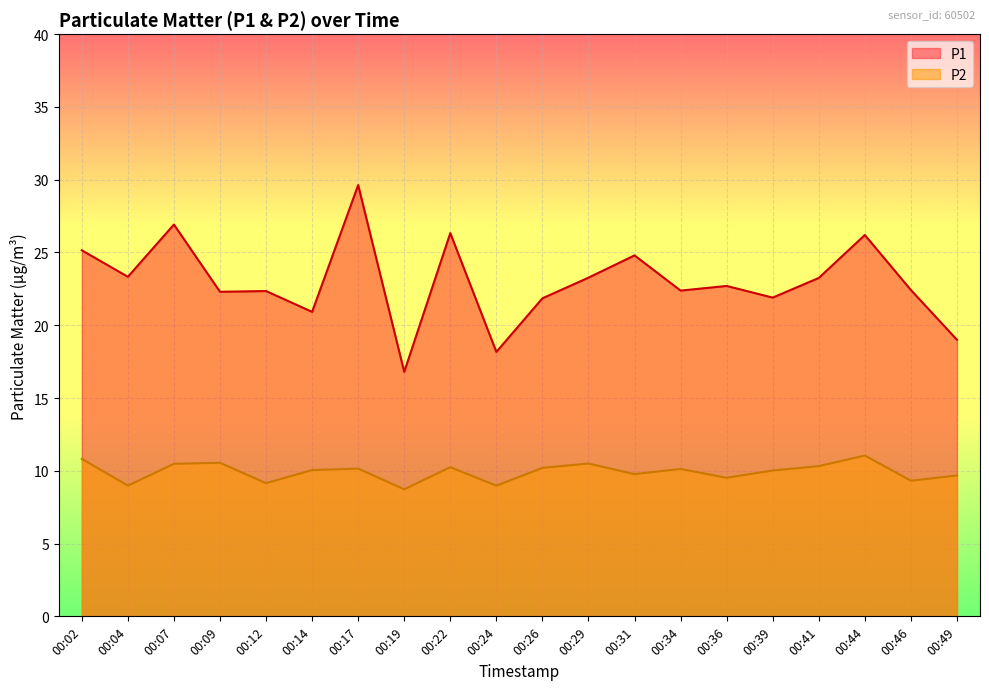

What is the lowest value of the P2 series?

8.7